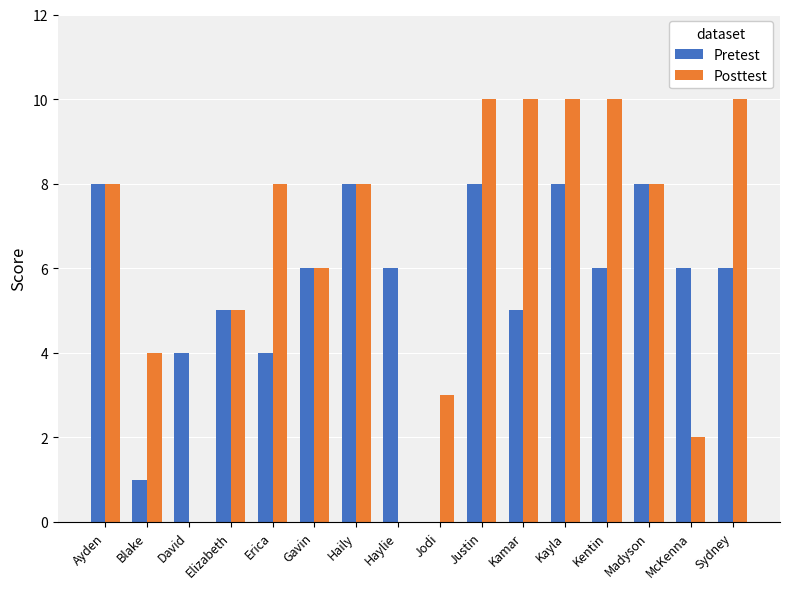

The value of Pretest at David is 4. True or false?

True